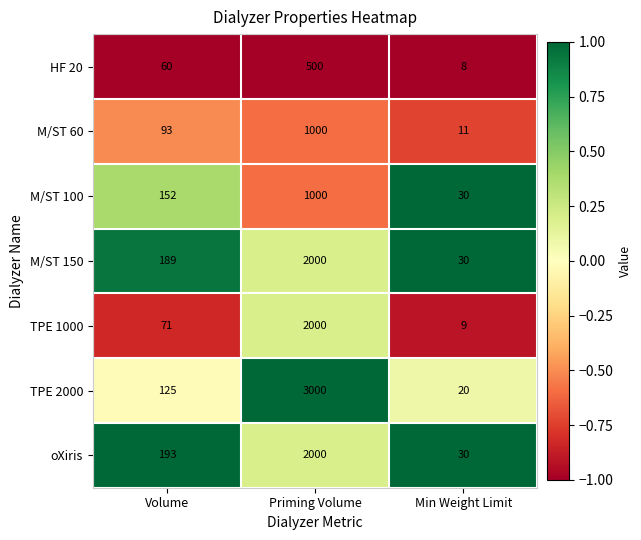

What is the average value of the TPE 1000 series?

693